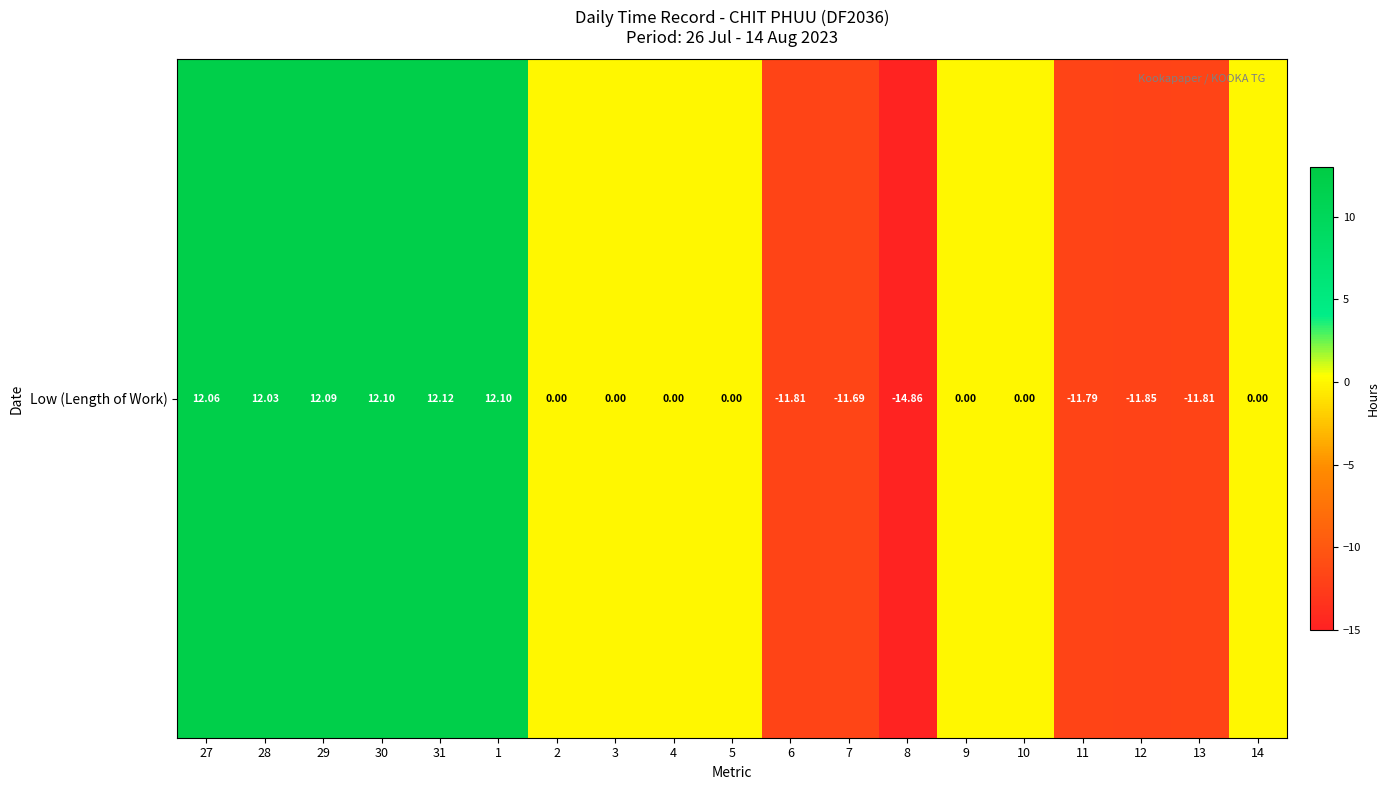

What is the average value?

-0.1